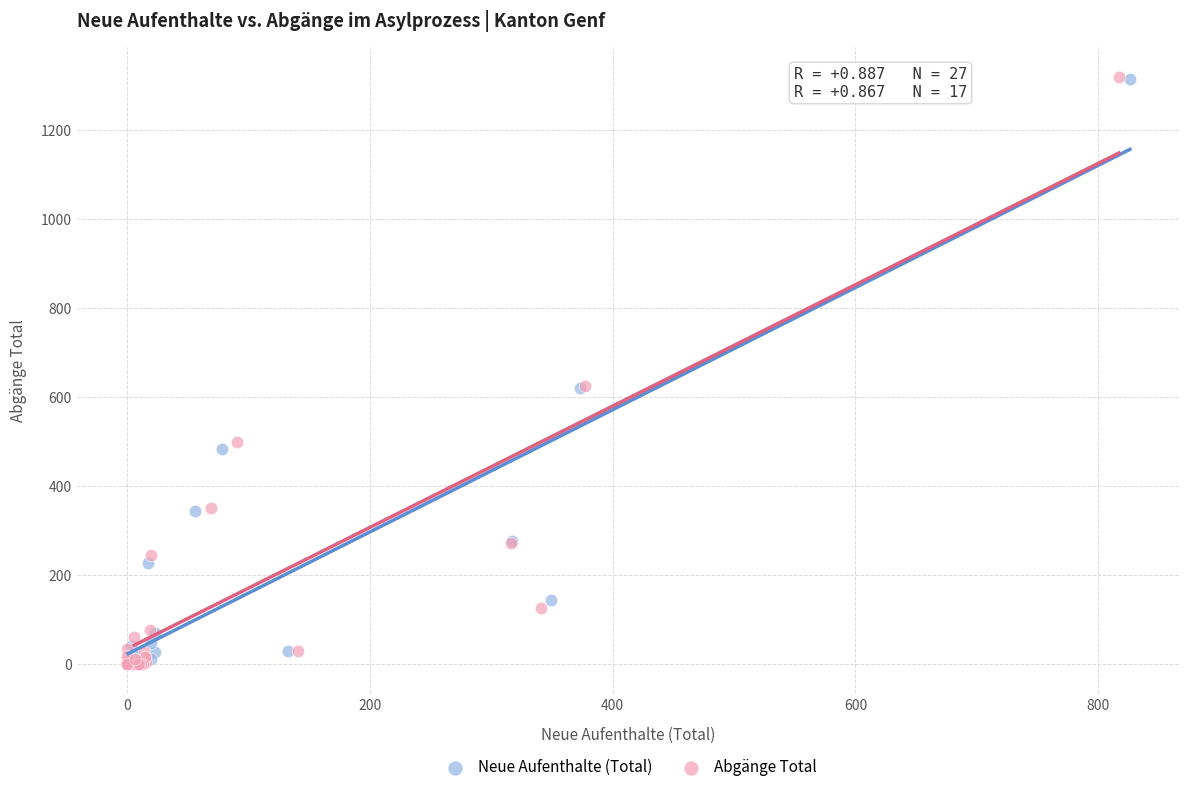

Which series has the largest Y range (max minus min)?

Abgänge Total